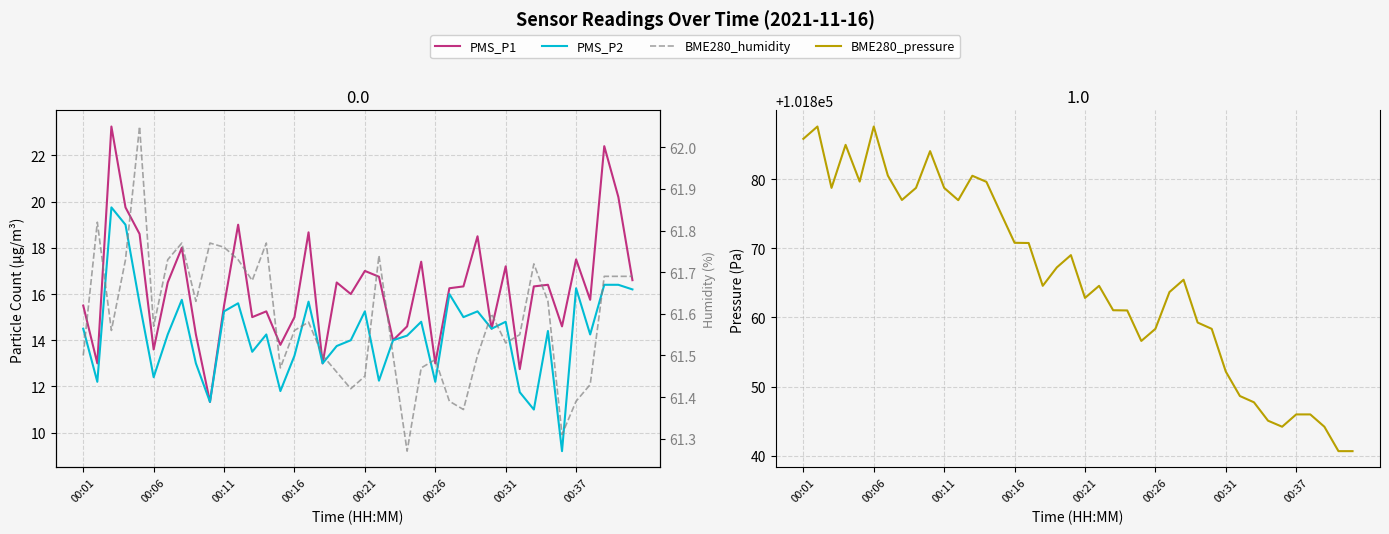

What is the label of the 1st point from the left?

00:01